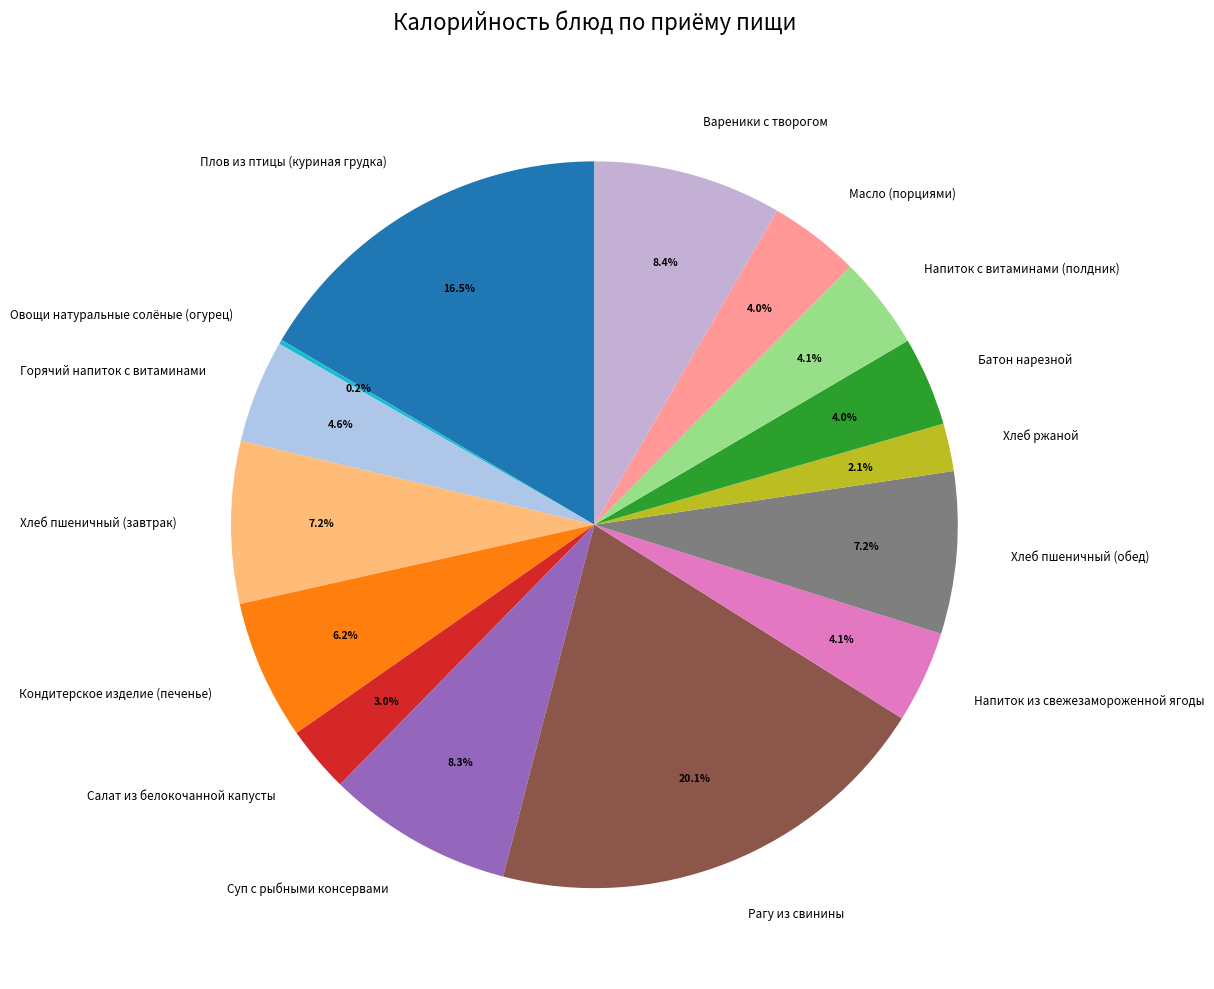

Which category has the biggest portion of the pie?

Рагу из свинины